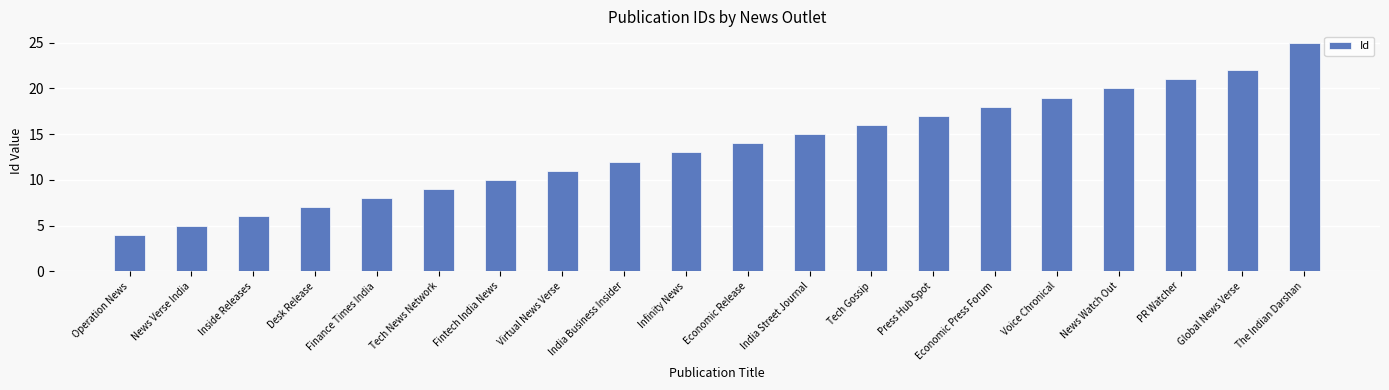

How many values are below 14?

10